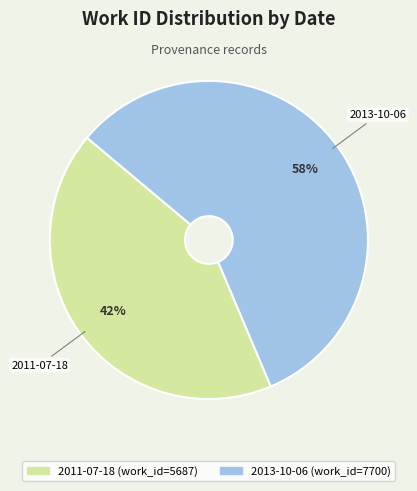

Does 2011-07-18 account for over 50% of the chart?

No